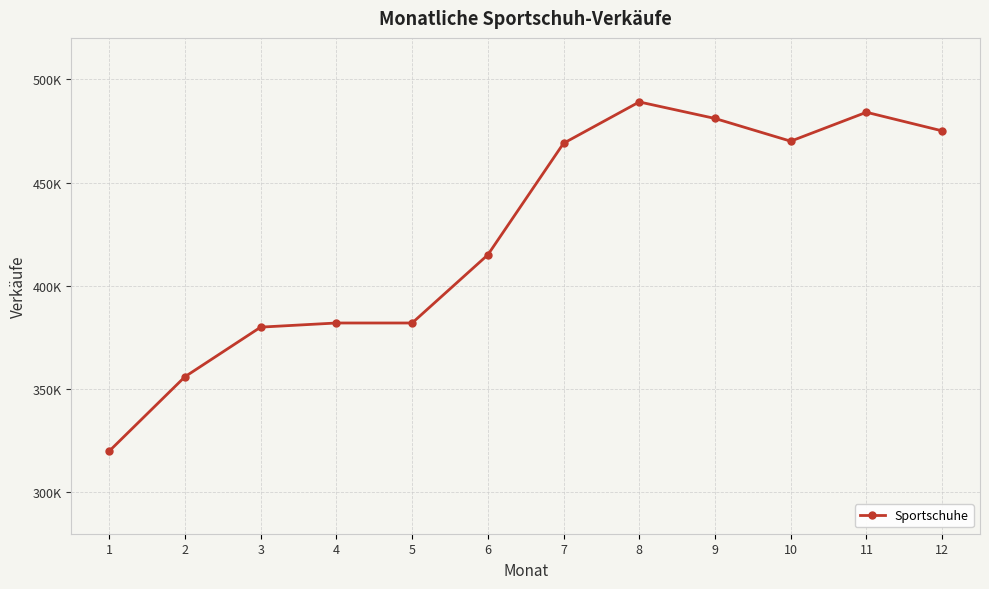

Is this an area chart (filled region under the line)?

No